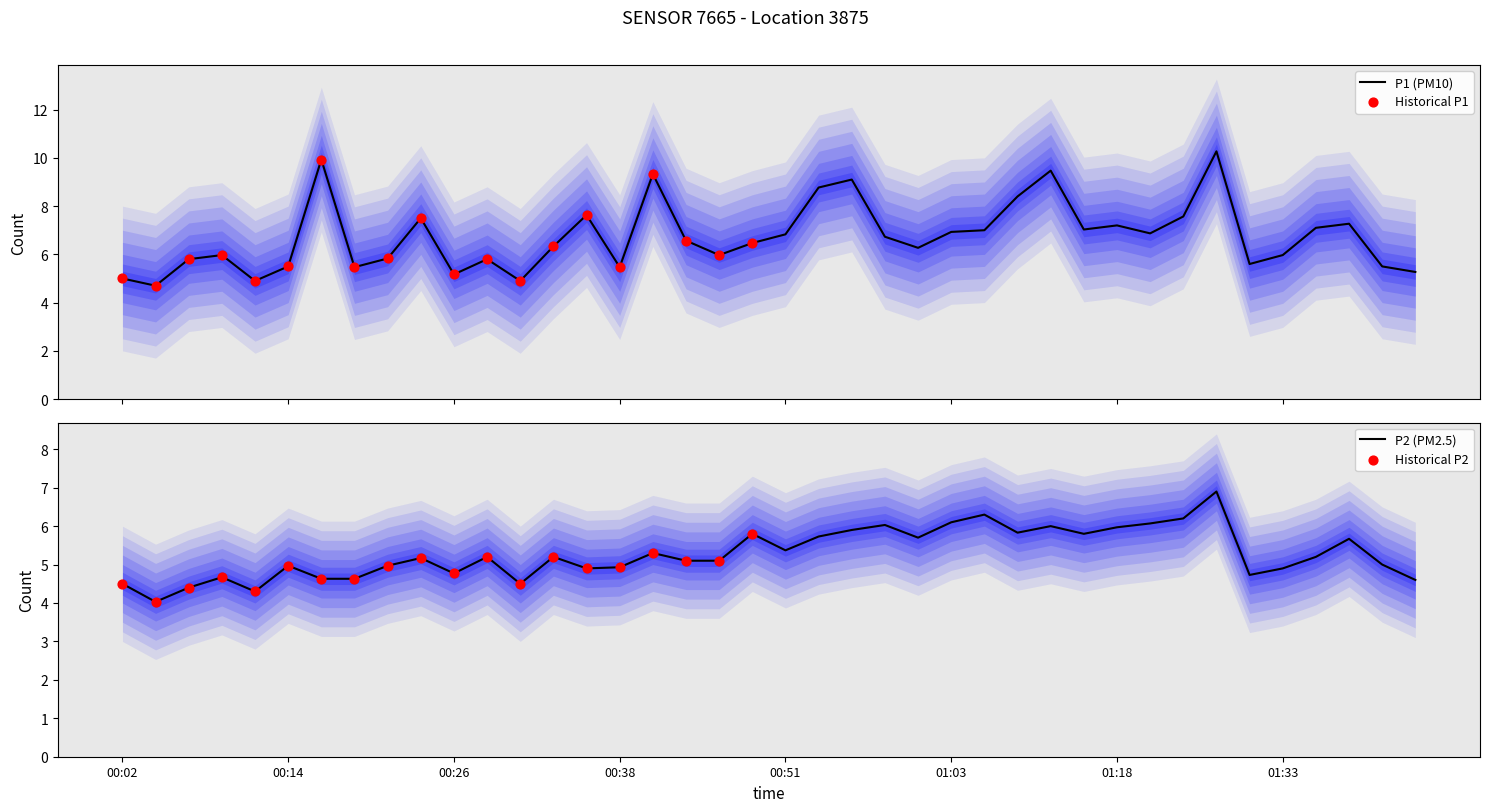

What is the total value across all series at 21?

14.5